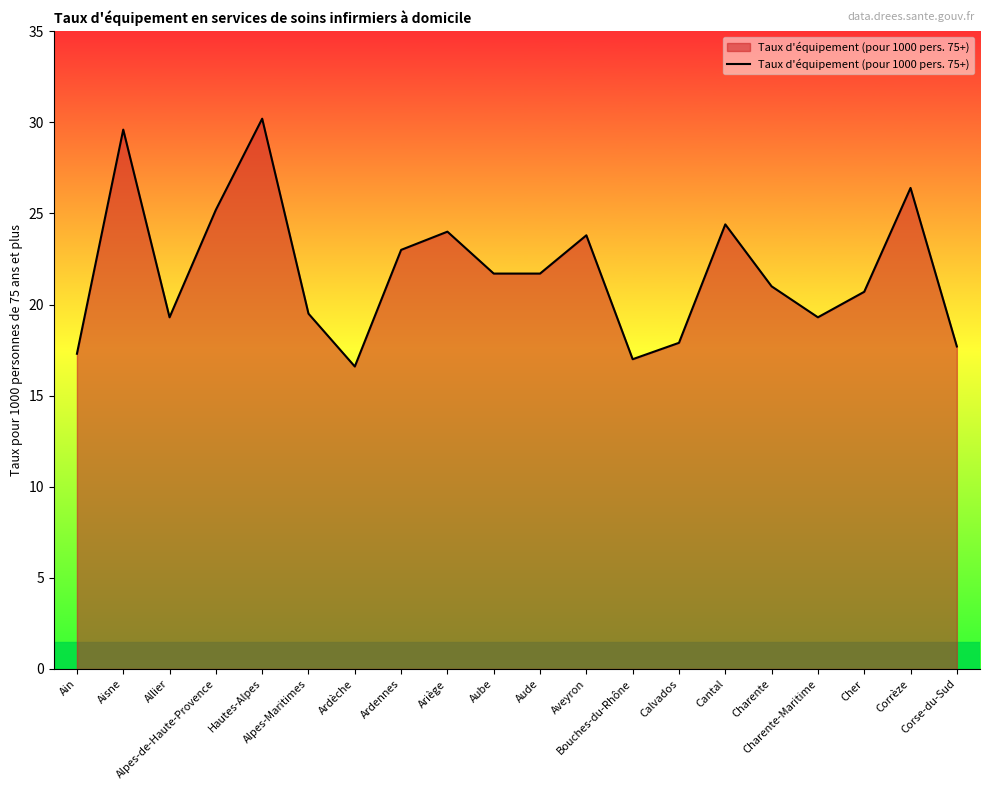

Reading right to left, extract all data points from this chart.

Corse-du-Sud=17.7	Corrèze=26.4	Cher=20.7	Charente-Maritime=19.3	Charente=21.0	Cantal=24.4	Calvados=17.9	Bouches-du-Rhône=17.0	Aveyron=23.8	Aude=21.7	Aube=21.7	Ariège=24.0	Ardennes=23.0	Ardèche=16.6	Alpes-Maritimes=19.5	Hautes-Alpes=30.2	Alpes-de-Haute-Provence=25.2	Allier=19.3	Aisne=29.6	Ain=17.3